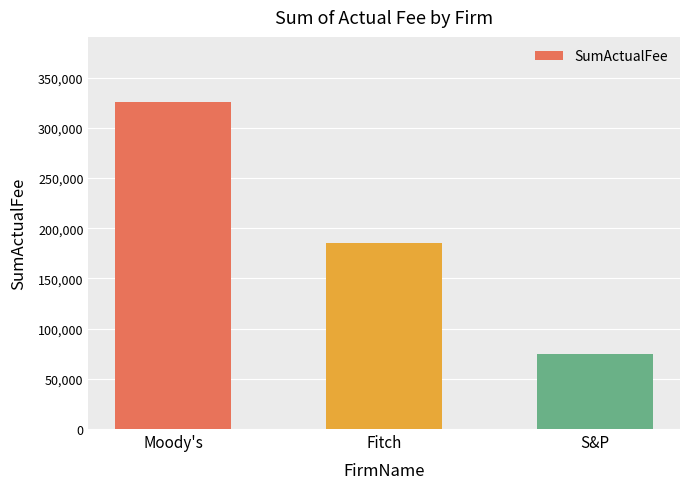

What is the ratio of the value at Fitch to the value at S&P?

2.5